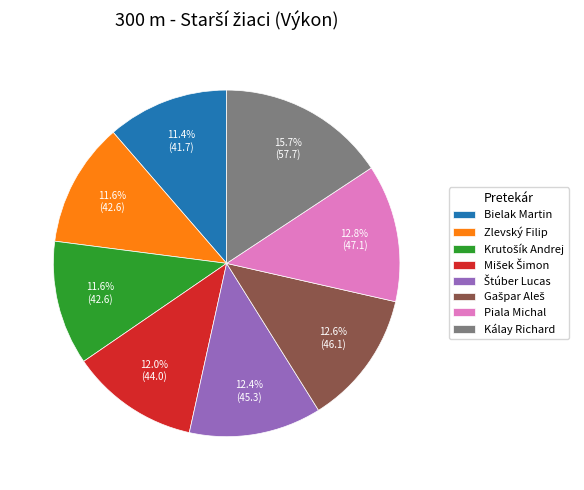

Does any single category account for the majority?

No